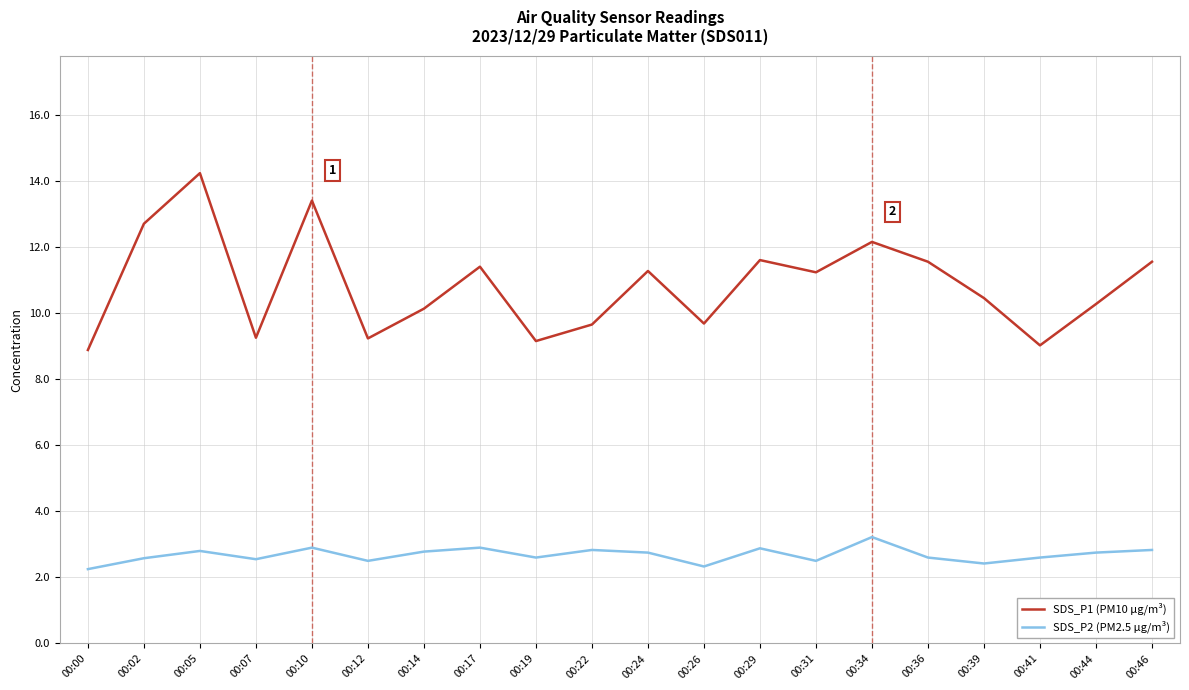

What are all the series names shown in the legend?

SDS_P1 (PM10 µg/m³), SDS_P2 (PM2.5 µg/m³)